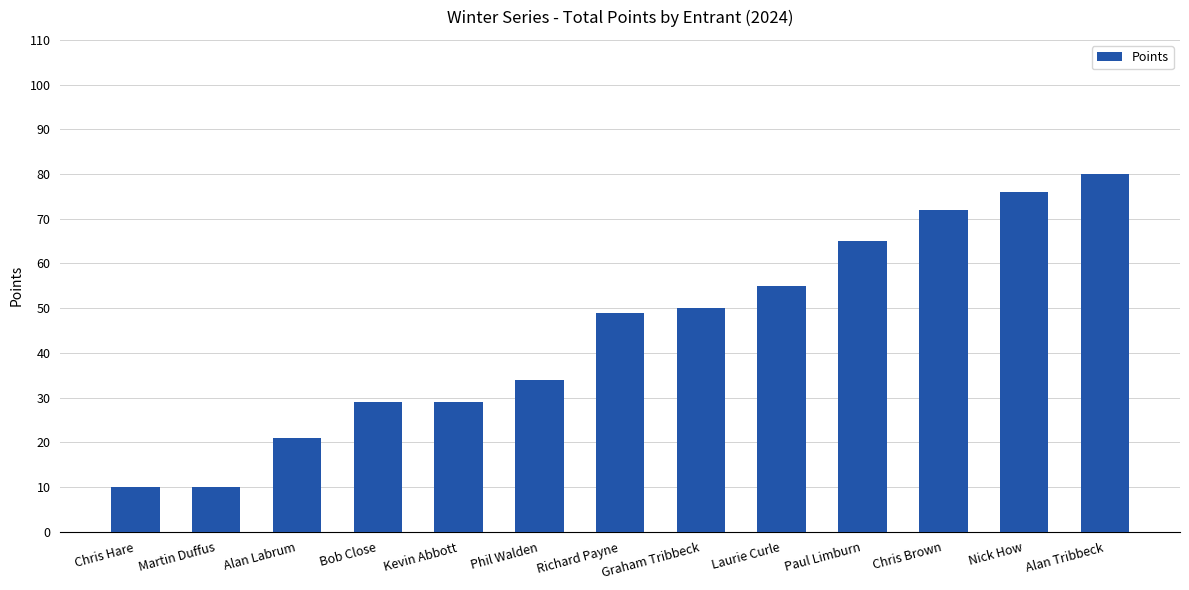

The value at Bob Close is 29. True or false?

True